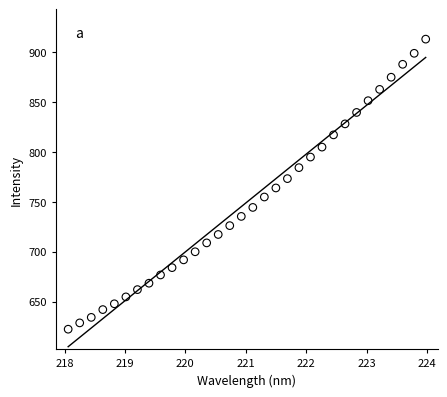

What is the range of Y values (max minus min)?

290.9